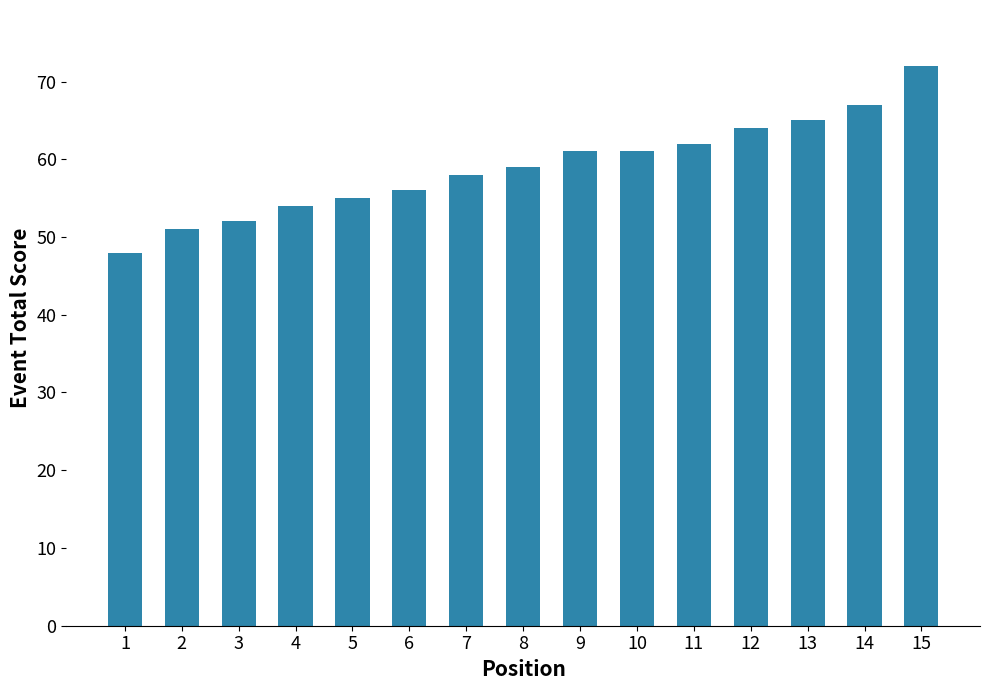

What is the smallest value displayed?

48